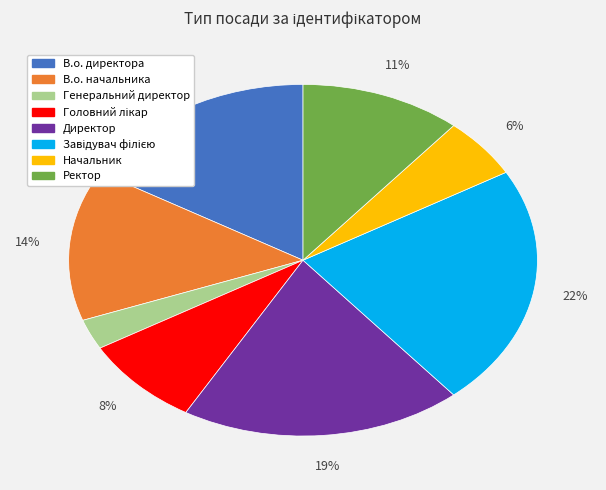

Does Ректор account for over 50% of the chart?

No